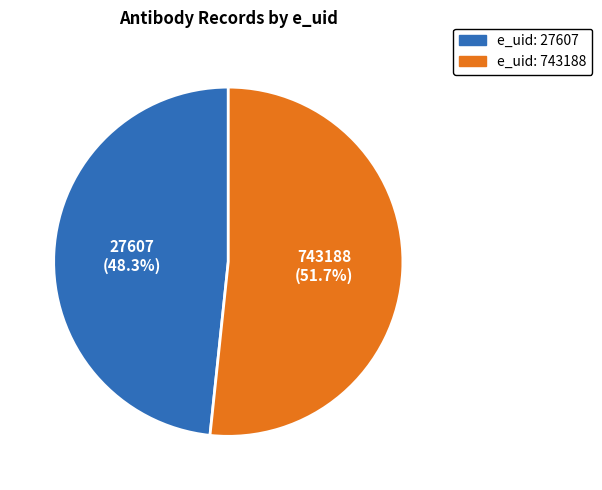

Is there any slice that represents more than half of the pie?

Yes